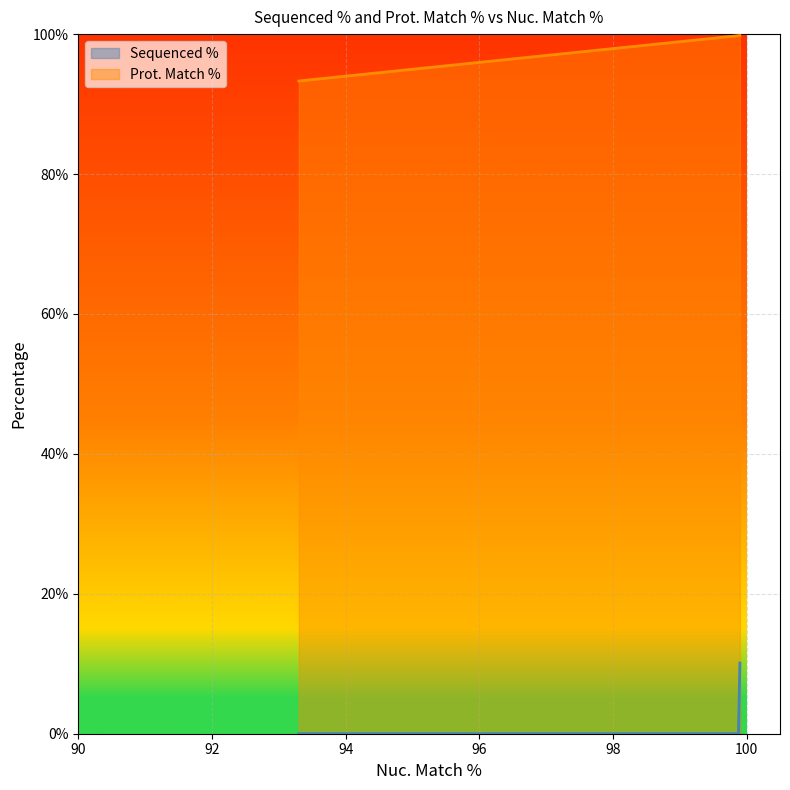

True or false: Sequenced % and Prot. Match % cross at least once.

False